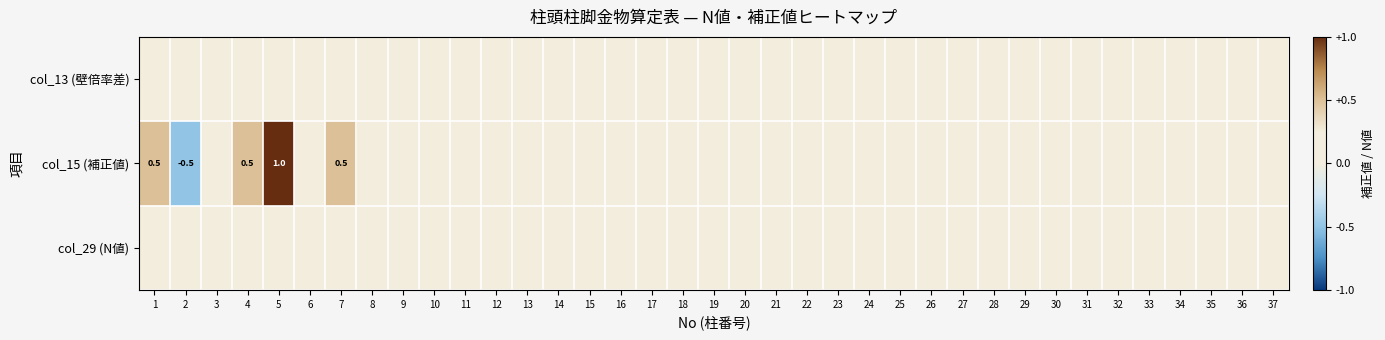

At 29, list the series in order from smallest to largest.

col_13 (壁倍率差), col_15 (補正値), col_29 (N値)